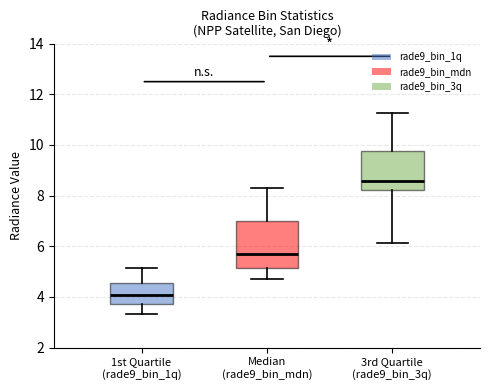

Where does the lower whisker of the box for 3rd Quartile (rade9_bin_3q) end on the y-axis? The values are not printed on the chart, so give them approximately, as read against the axis.

6.2